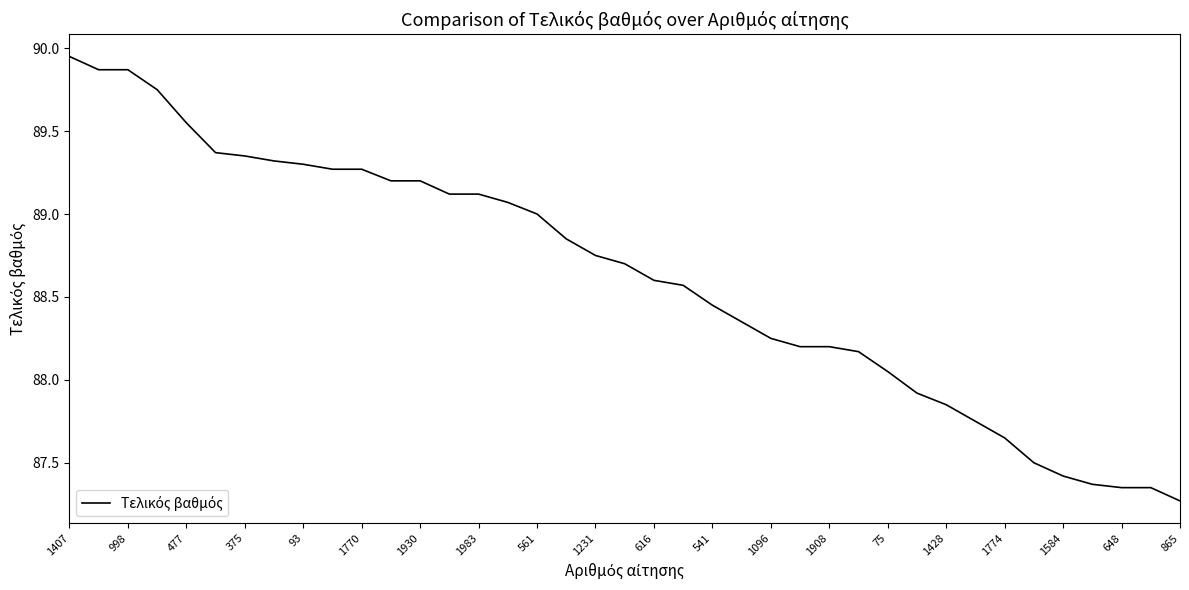

How many lines are shown in the chart?

1